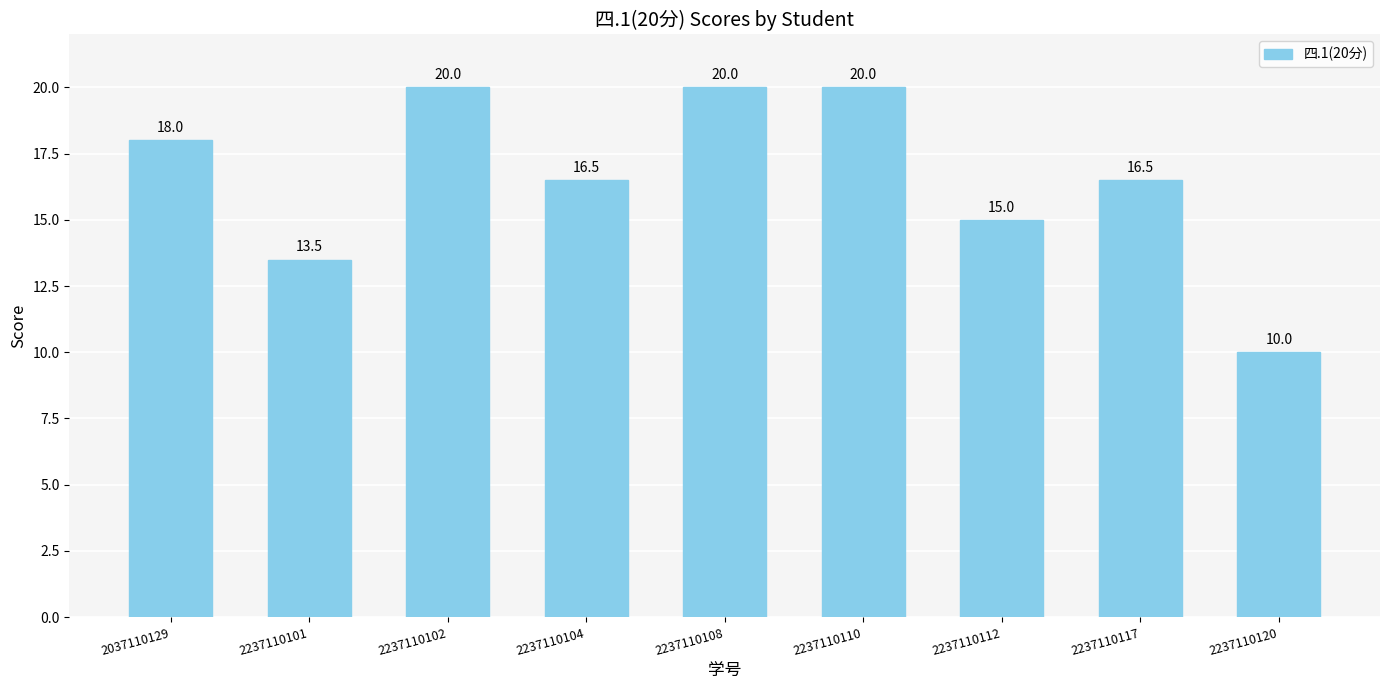

What is the approximate value at 2237110102?

20.0